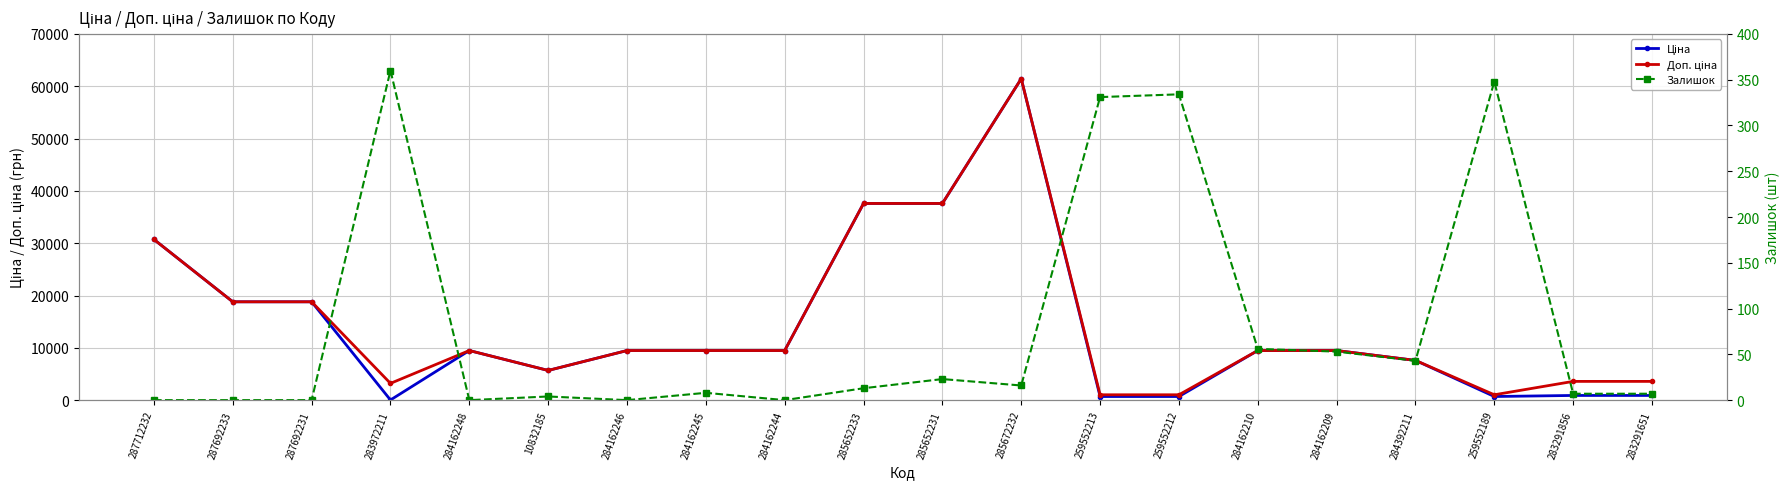

Is this an area chart (filled region under the line)?

No